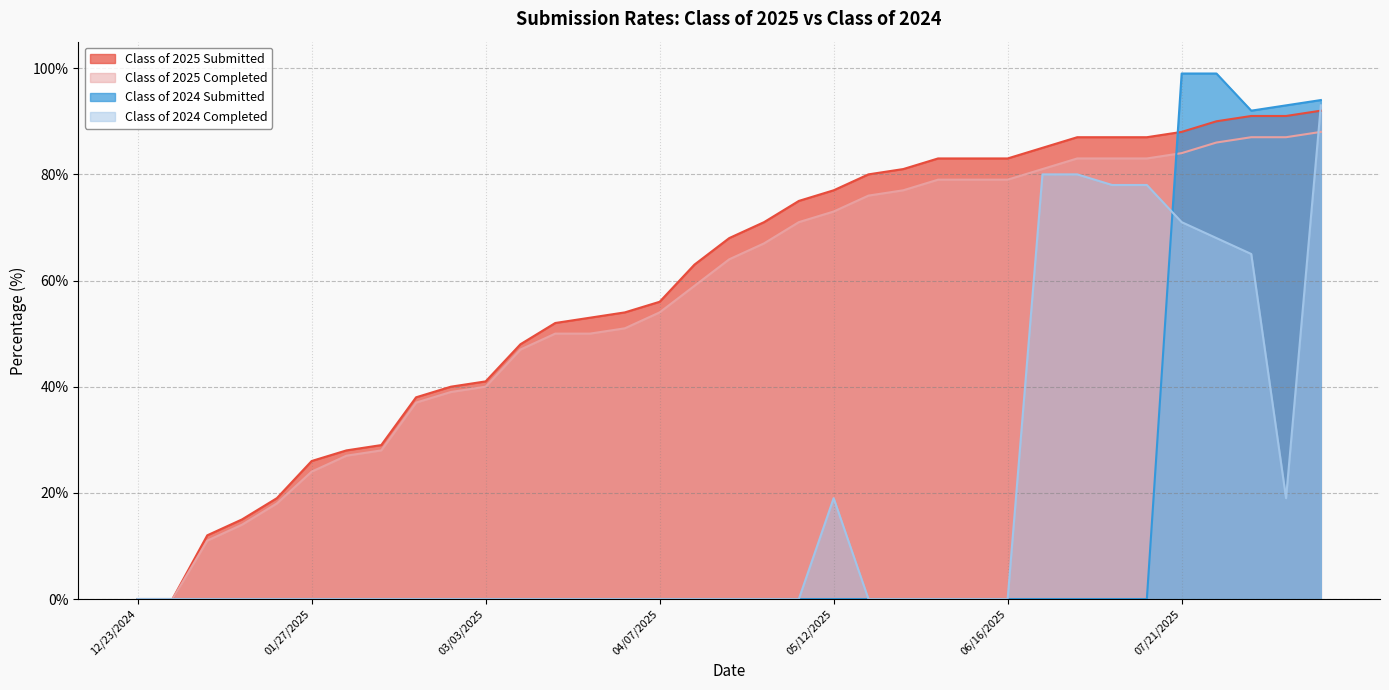

True or false: Class of 2025 Submitted and Class of 2025 Completed intersect in this chart.

False